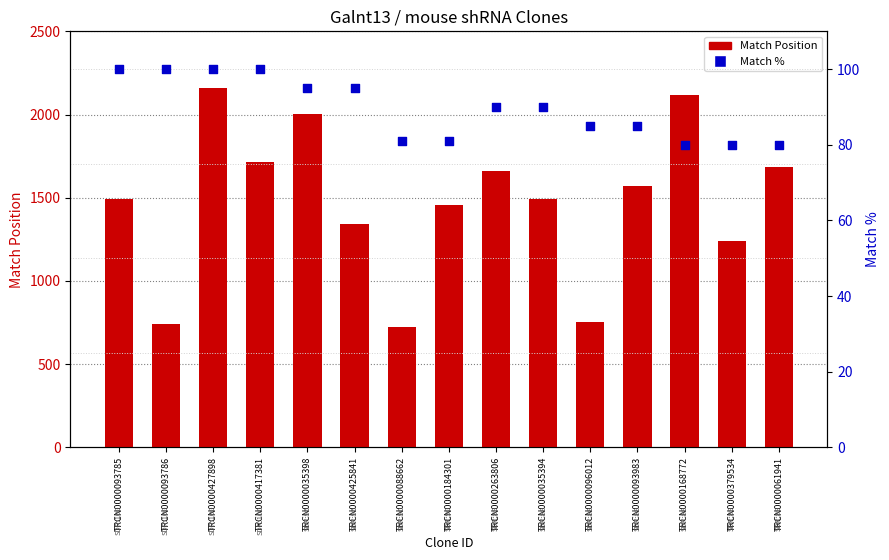

What are all the series names shown in the legend?

Match Position, Match %